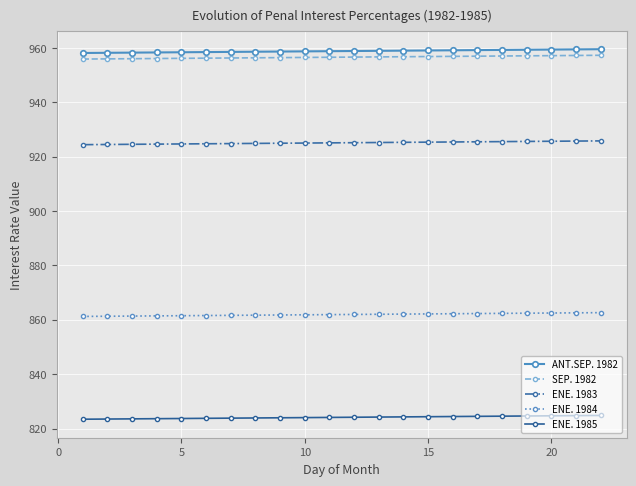

At how many categories does at least one series exceed 903?

22